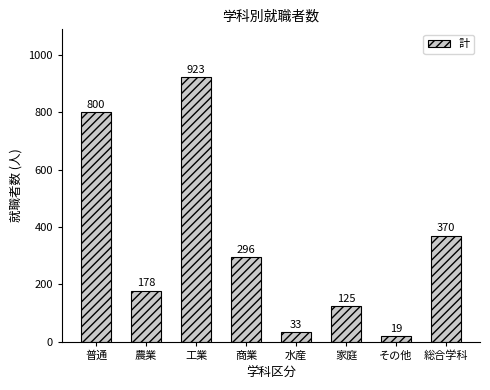

What is the difference between the maximum and second lowest values?

890